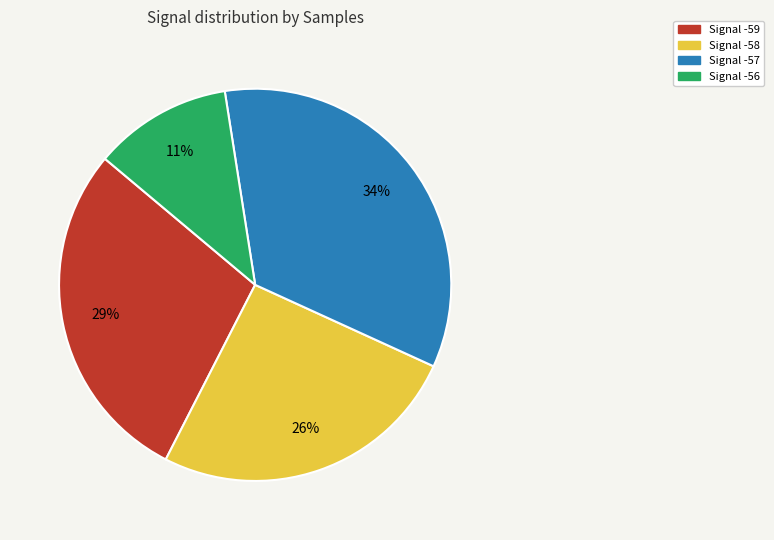

To the nearest percent, what is the difference between the largest and smallest slice percentages?

23%